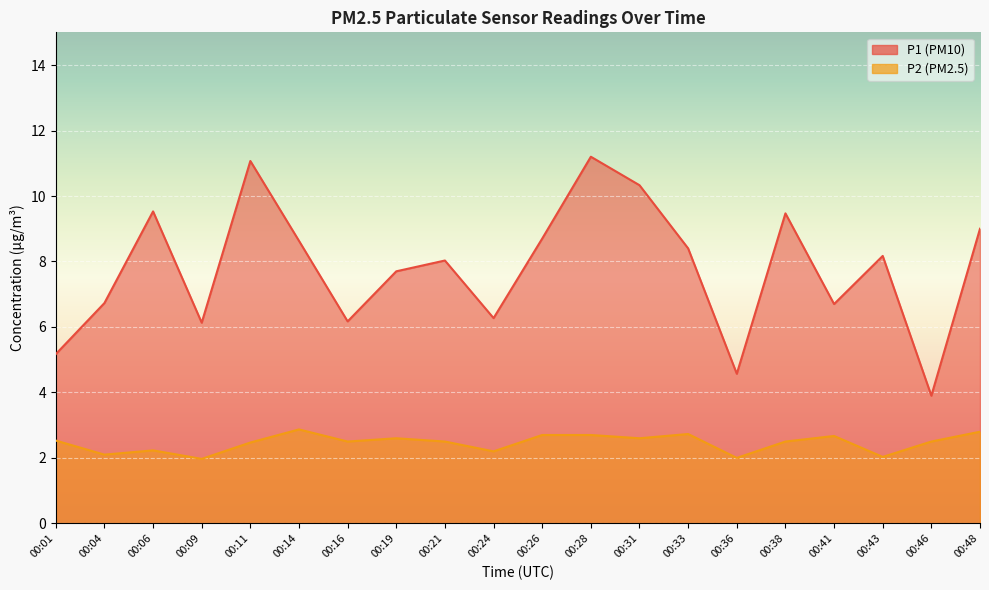

What is the difference between the second highest and second lowest values in the P2 series?

0.8